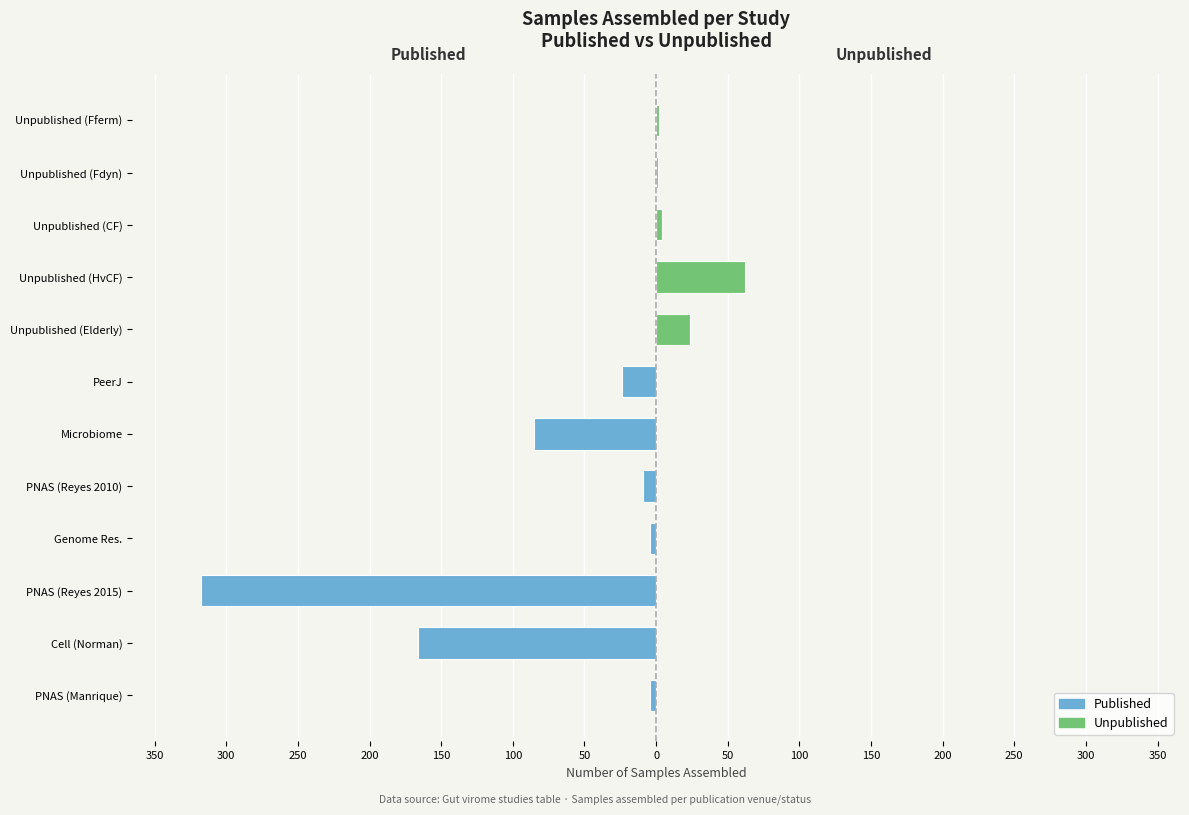

Rank the series at Microbiome from lowest to highest value.

Unpublished, Published